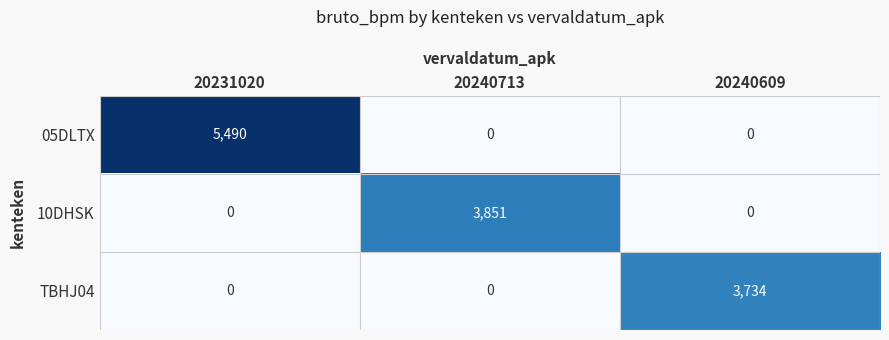

At which category is the sum across all series the highest?

20231020